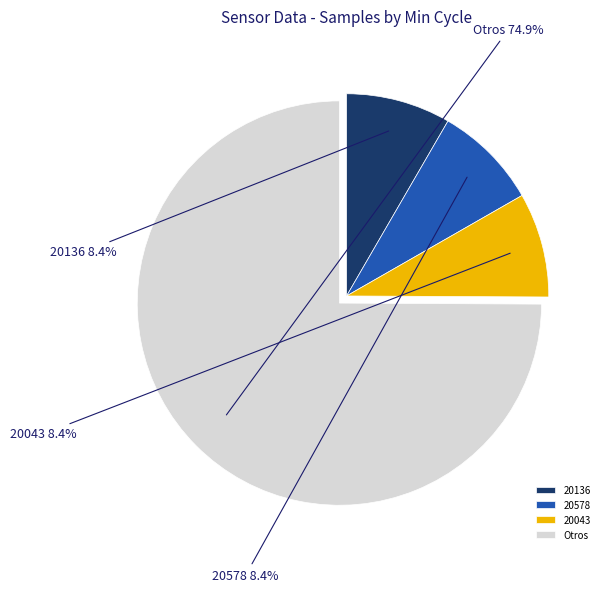

Do 20578 and Otros together represent more than half of the pie?

Yes